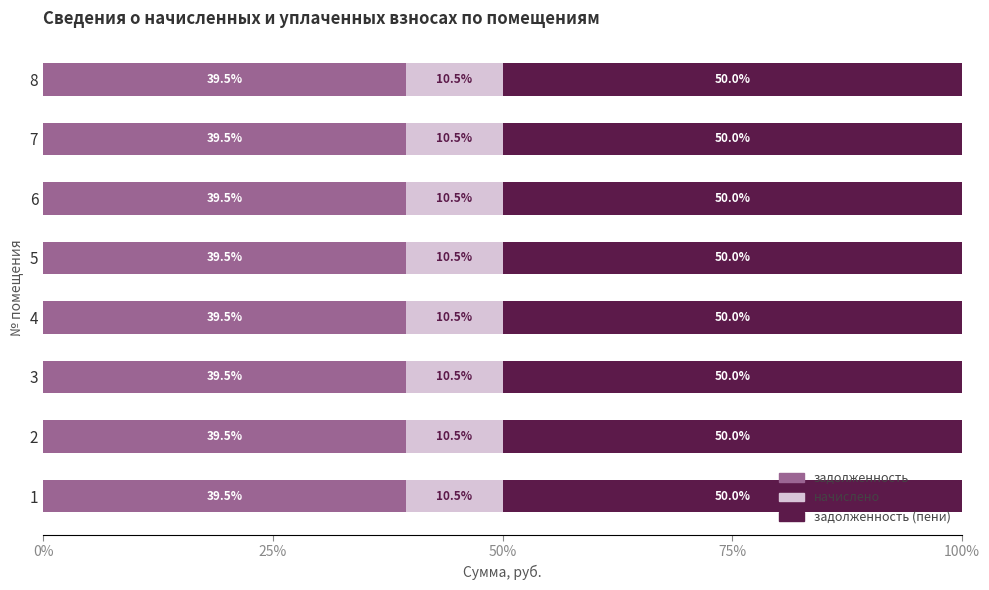

What is the minimum value for задолженность?

39.5